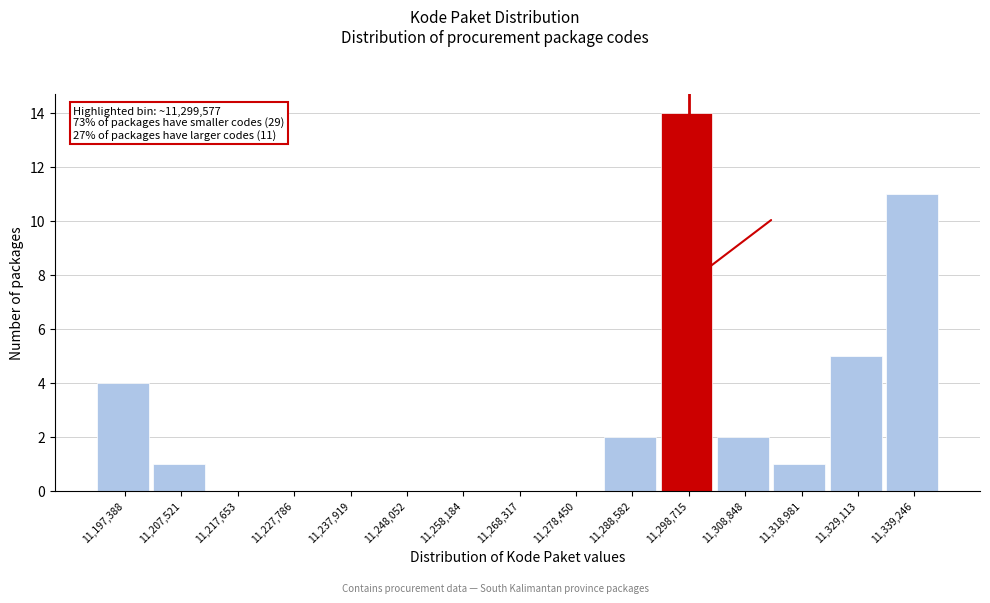

Which range on the x-axis has the tallest bar?

11294000 to 11304000